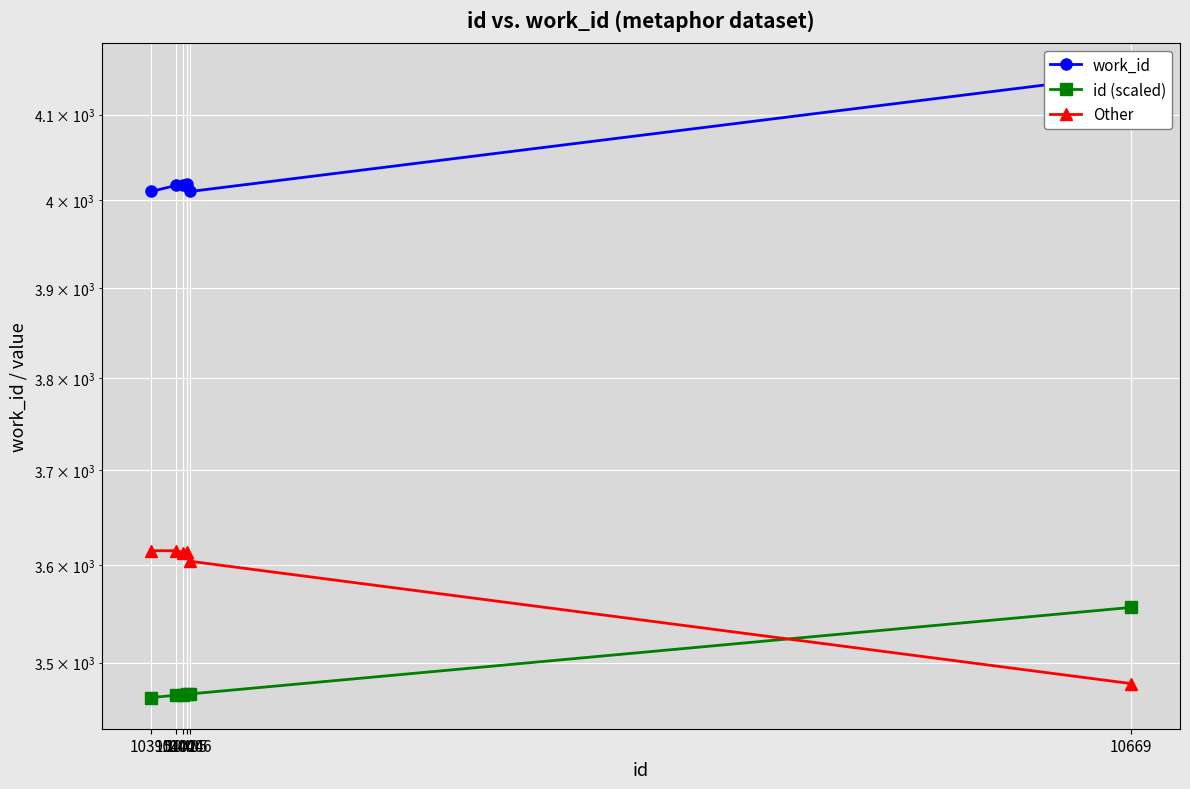

Is it true that work_id equals 4010.0 at 10395?

True